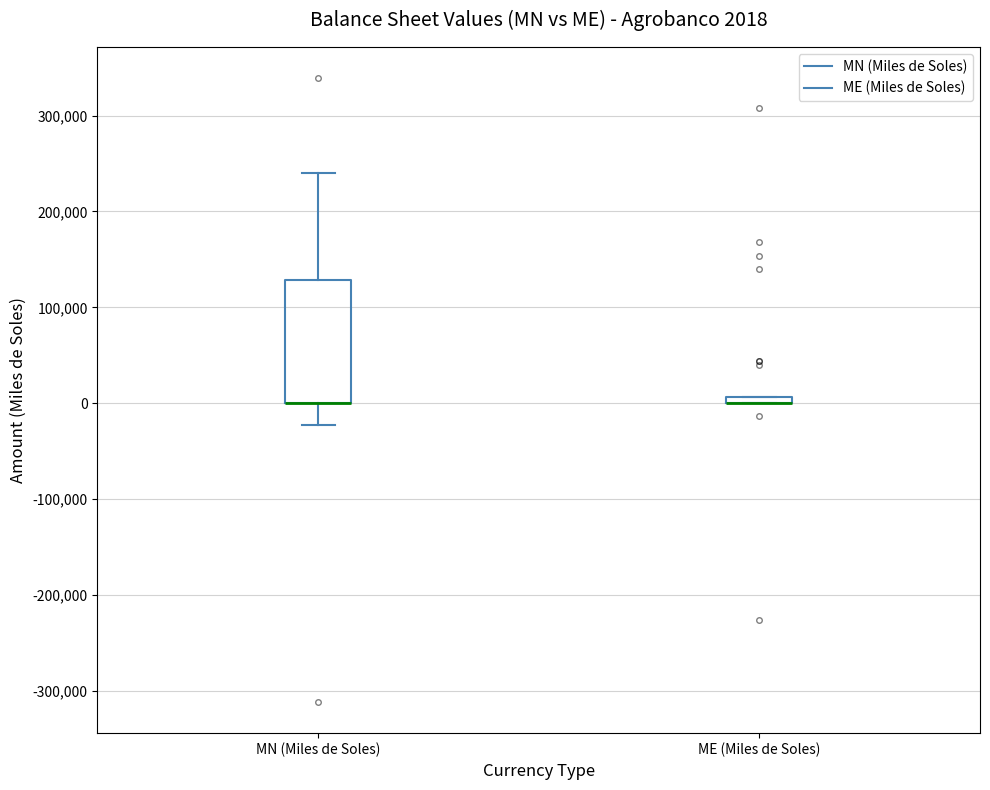

Comparing the boxes themselves (not the whiskers), which one is the tallest?

MN (Miles de Soles)